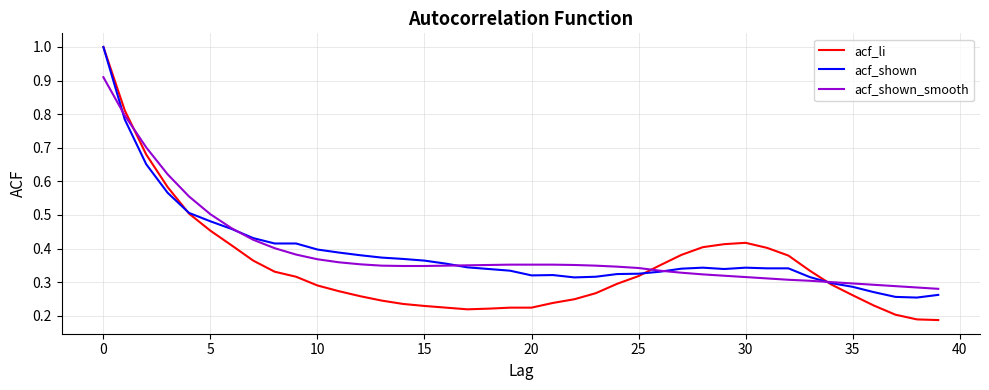

What is the highest value of the acf_li series?

1.0